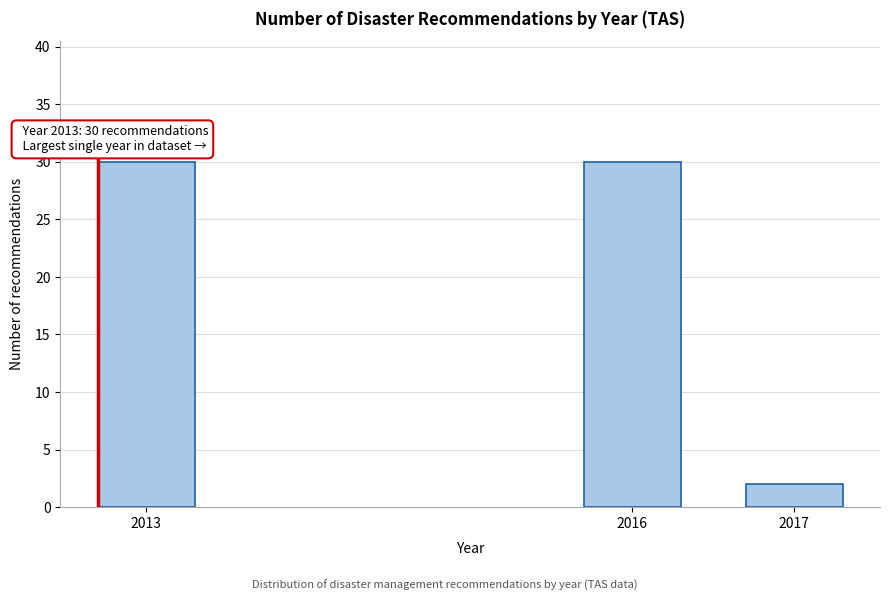

Reading left to right, list all the values displayed in this chart.

30	30	2